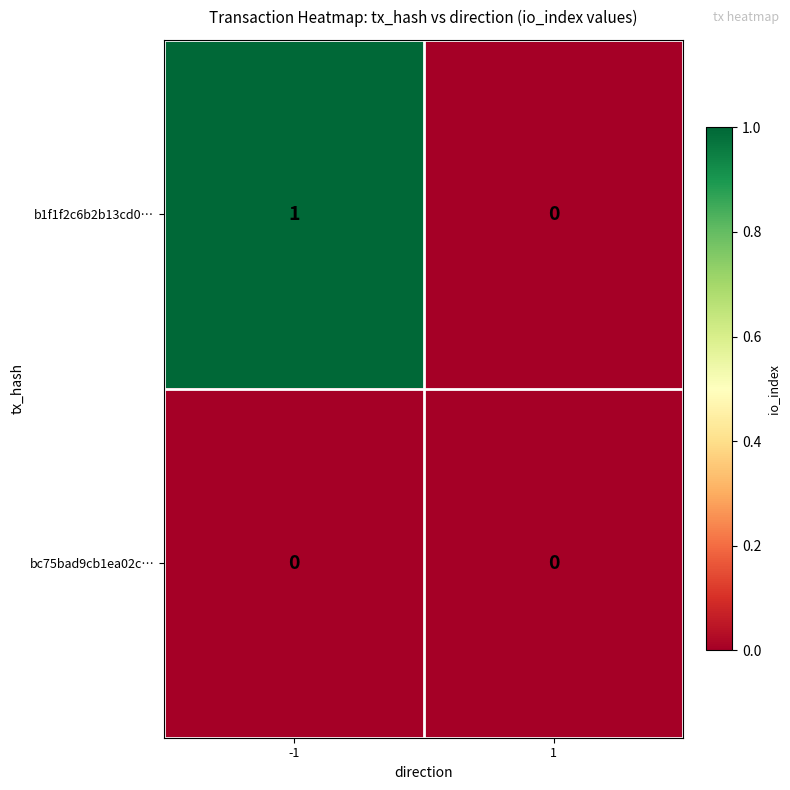

At which category is the sum across all series the highest?

-1